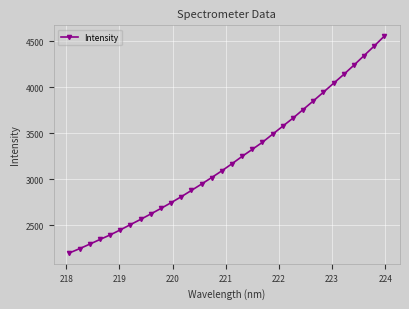

What is the value of the 25th point from the left?

3851.3